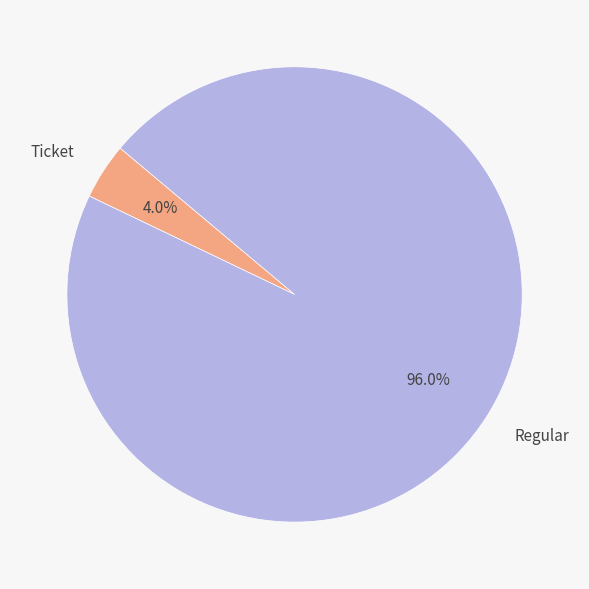

Which category accounts for the majority?

Regular